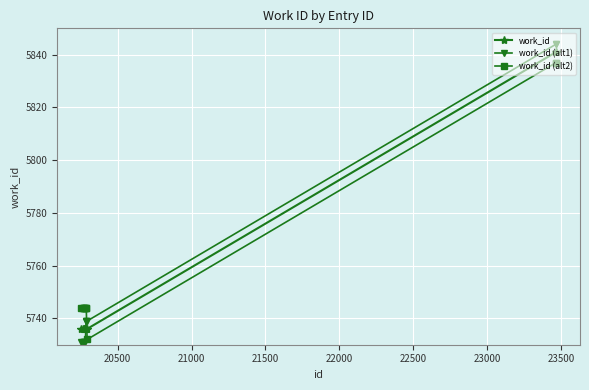

True or false: work_id (alt1) and work_id intersect in this chart.

True